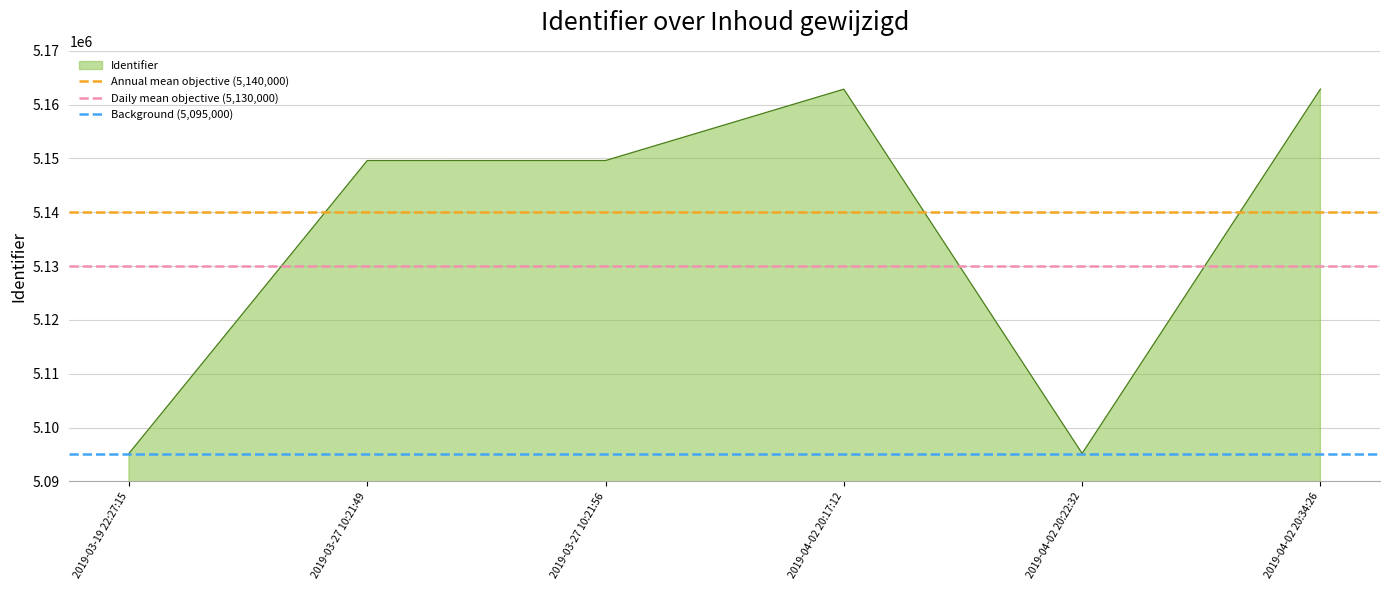

Is it true that Annual mean objective (5,140,000) equals 5140000 at 2019-03-27 10:21:49?

True